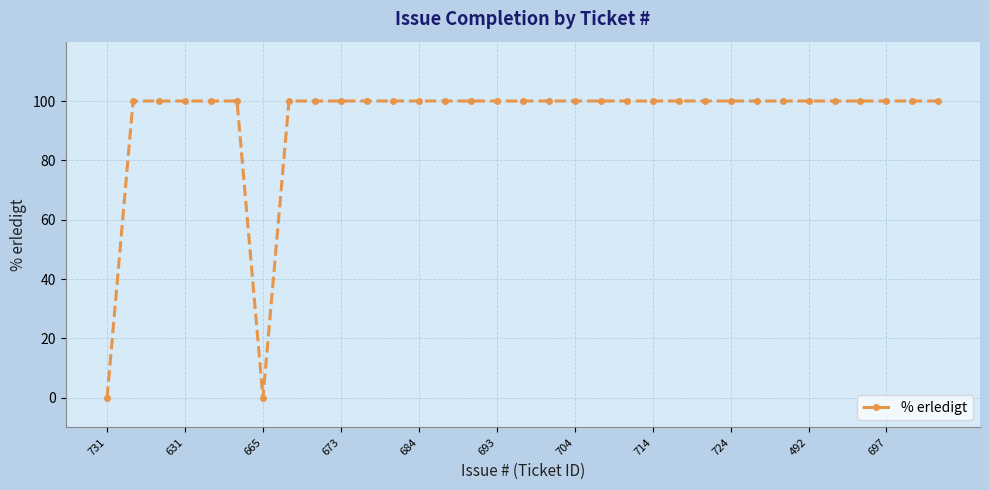

What is the average value?

94